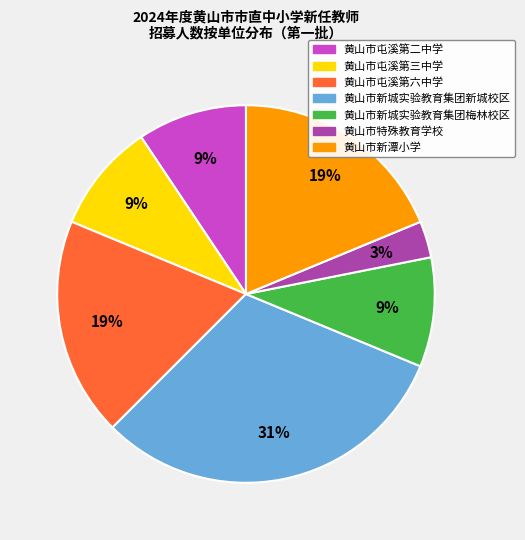

Is it true that 黄山市屯溪第六中学 is 30% of the pie?

False